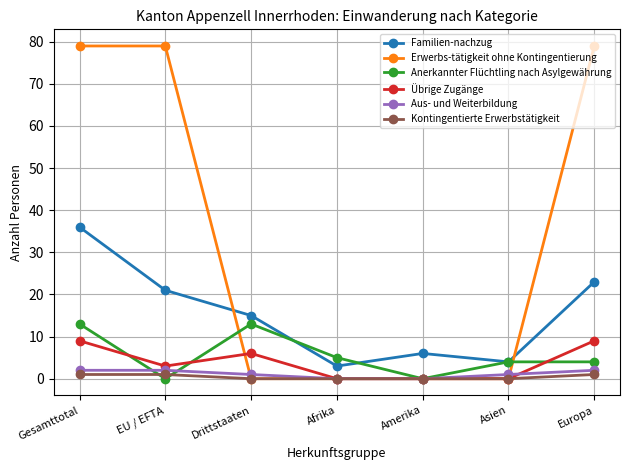

Between EU / EFTA and Amerika, which series saw the biggest shift?

Erwerbs-tätigkeit ohne Kontingentierung